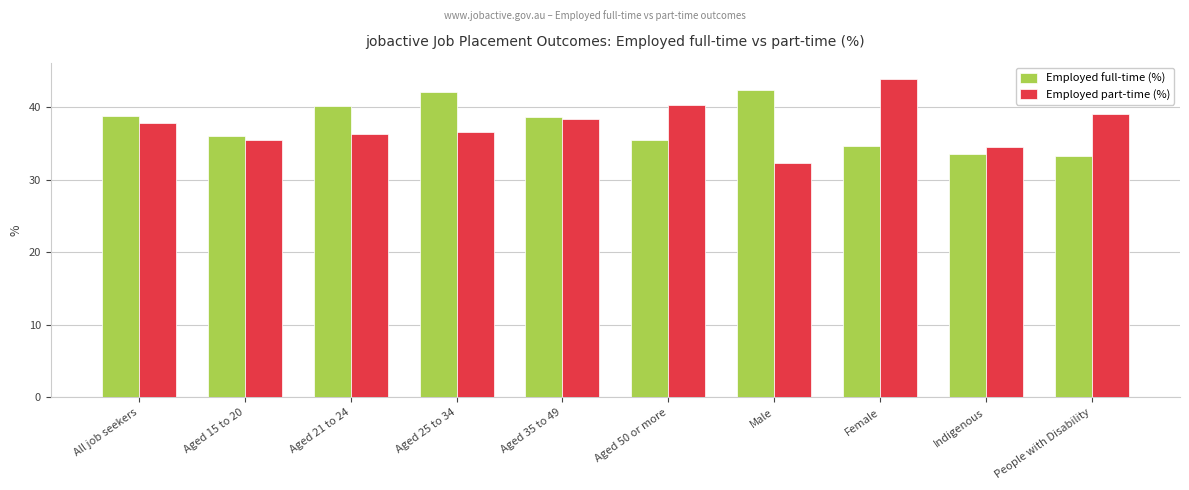

True or false: Employed full-time (%) has a value of 33.3 at People with Disability.

True